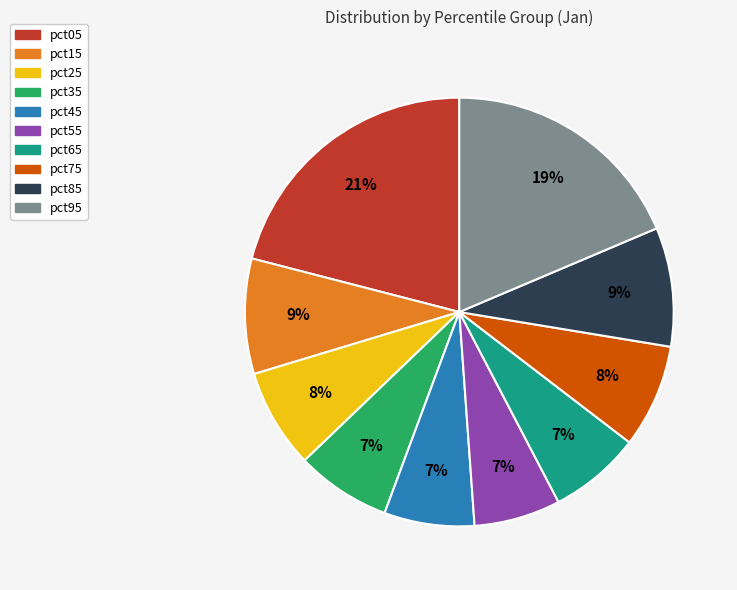

Do pct65 and pct05 together represent more than half of the pie?

No